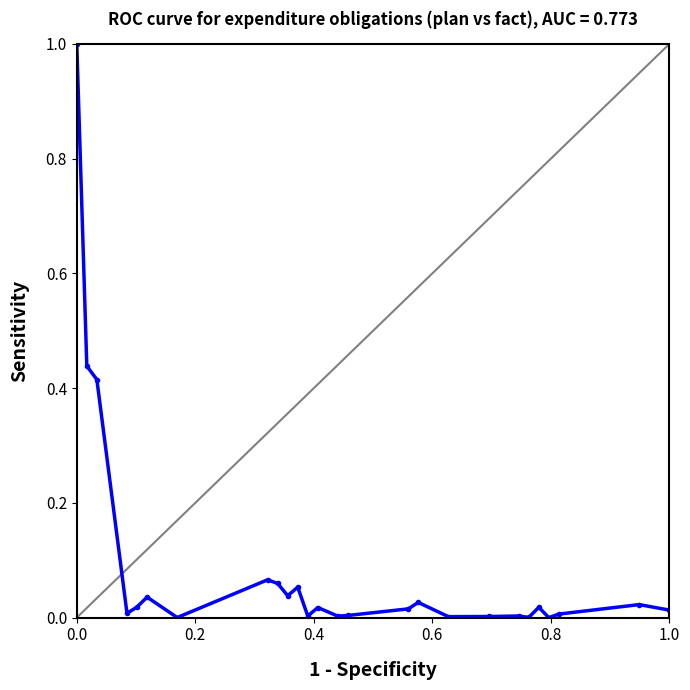

True or false: the data has more than 1 interior local peaks.

True